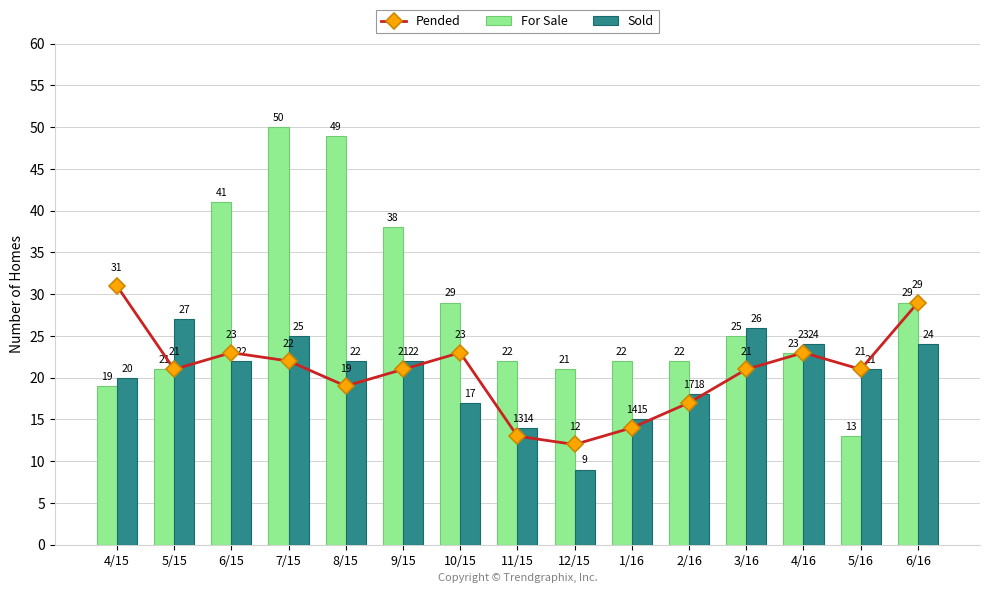

True or false: For Sale has a value of 29 at 10/15.

True